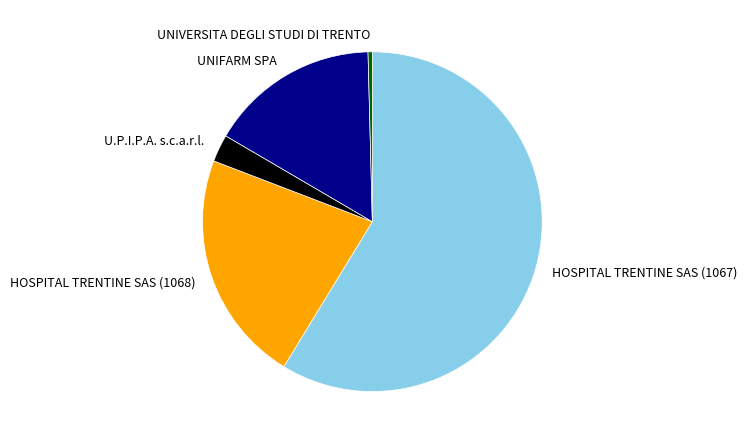

Is it true that HOSPITAL TRENTINE SAS (1067) is 59% of the pie?

True